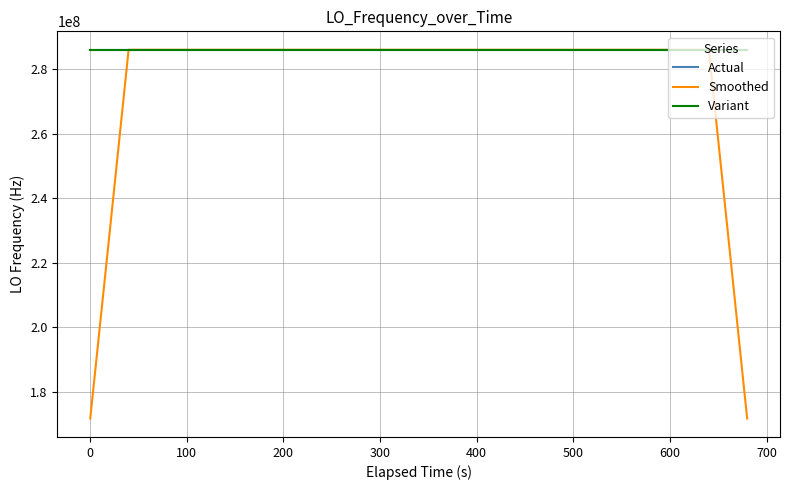

Does the chart display data point markers on the line(s)?

No